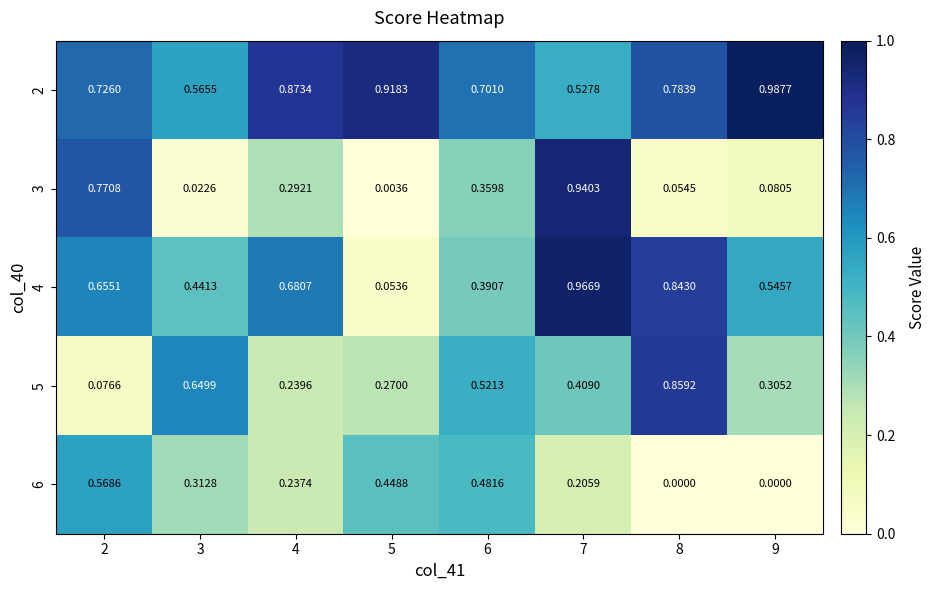

Is the value of 2 at 7 greater than the value of 3 at 9?

Yes